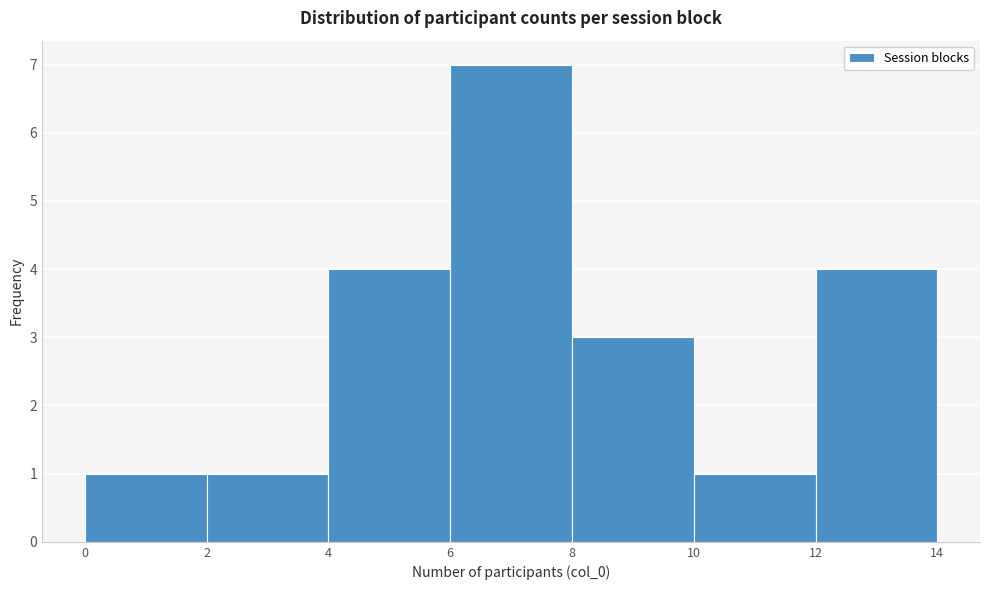

Which range on the x-axis has the tallest bar?

6 to 8